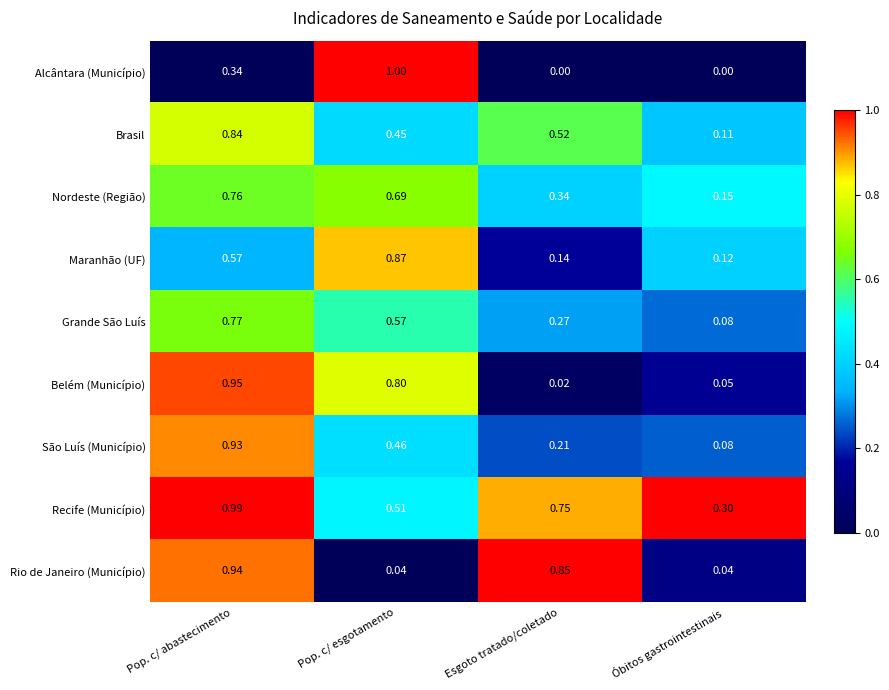

At which label does Recife (Município) reach its peak?

Pop. c/ abastecimento